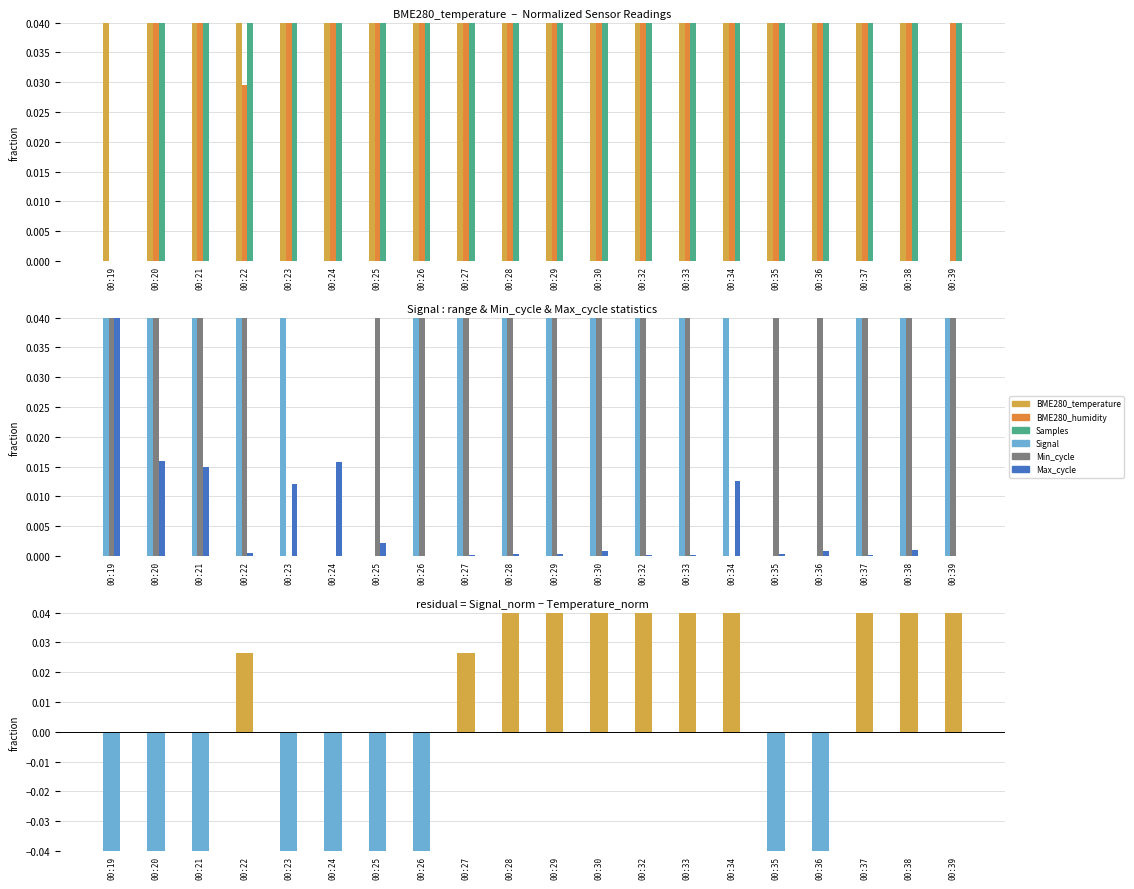

Between 00:20 and 00:33, which is larger?

00:20